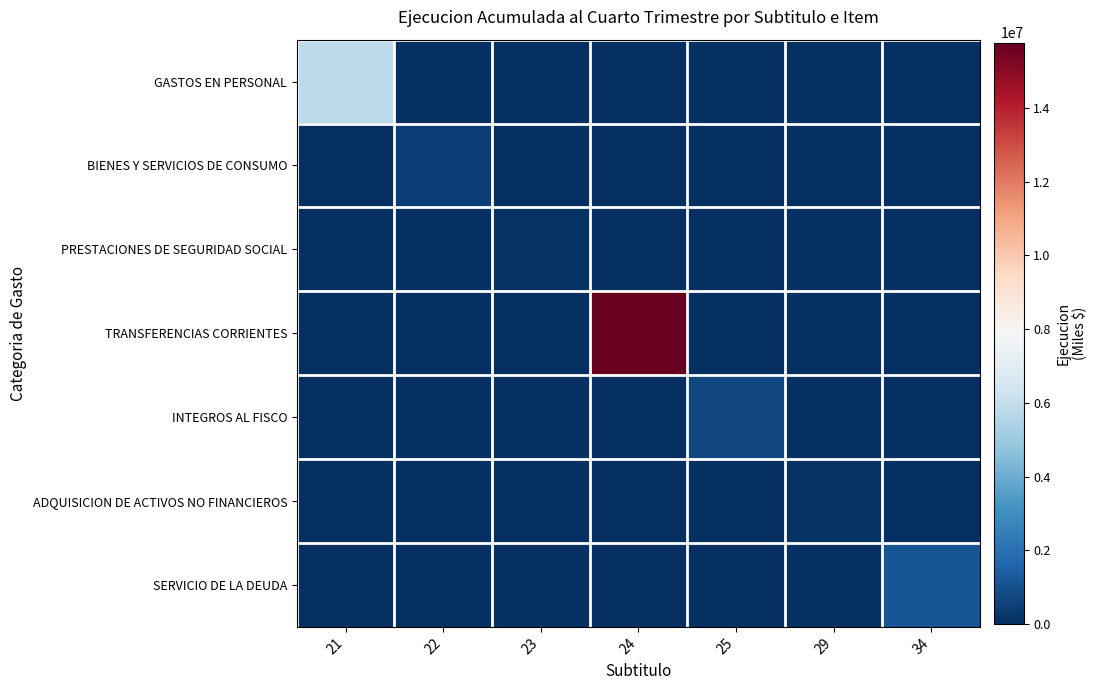

At which category is the sum across all series the highest?

24